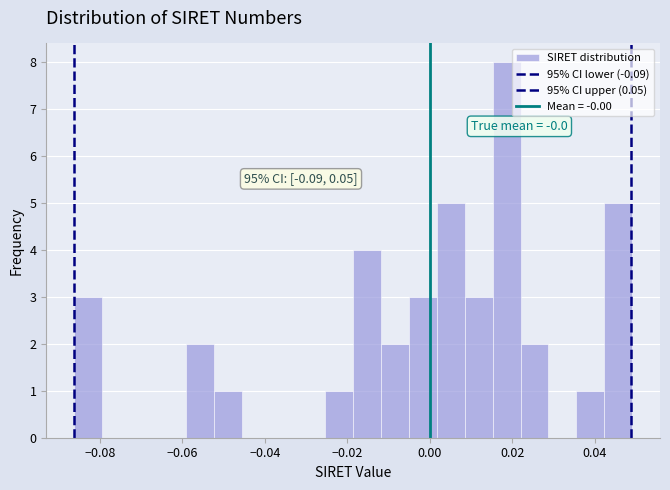

Around what value on the x-axis is the tallest bar? Give the approximate position of its centre, as read against the axis.

0.018